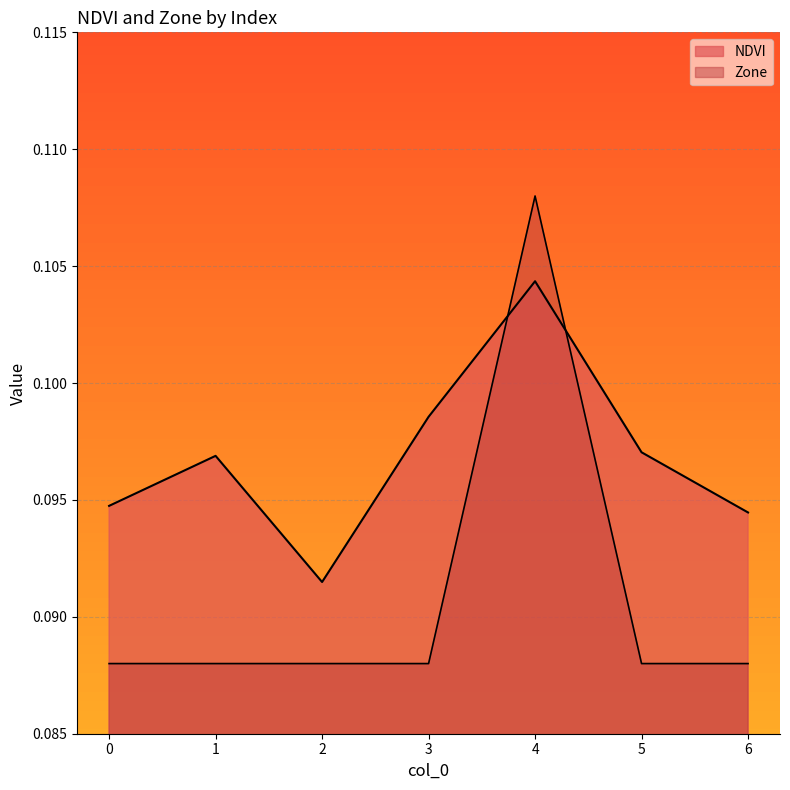

List the series in order of their peak value, lowest first.

NDVI, Zone